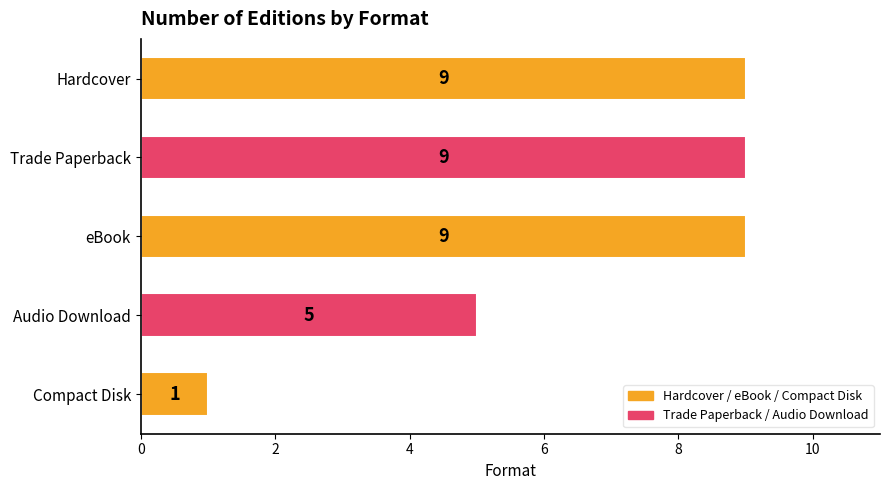

What value does the data have at Hardcover?

9